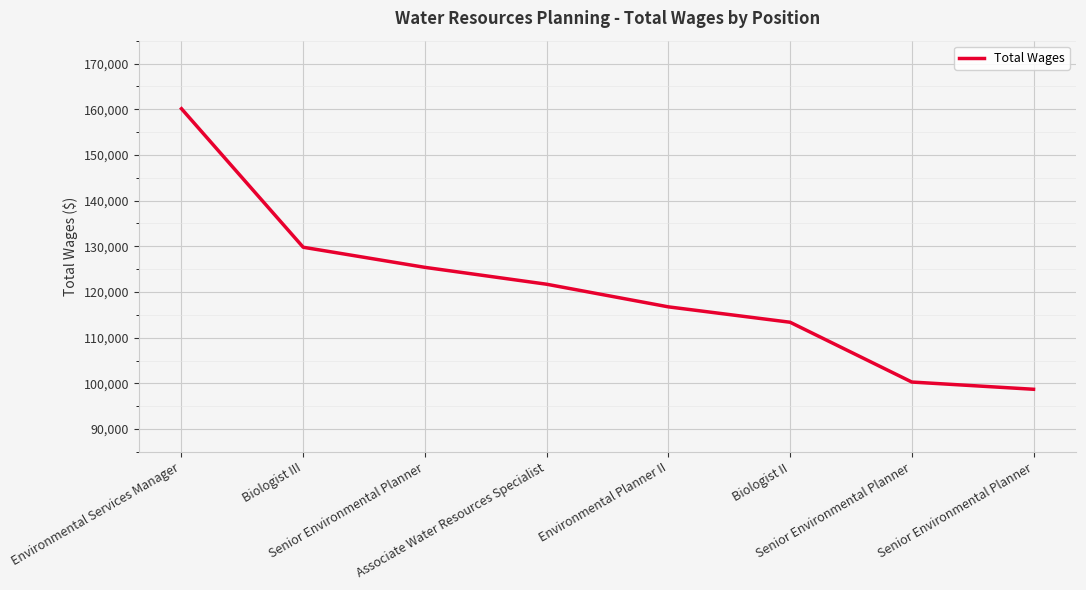

Is this an area chart (filled region under the line)?

No